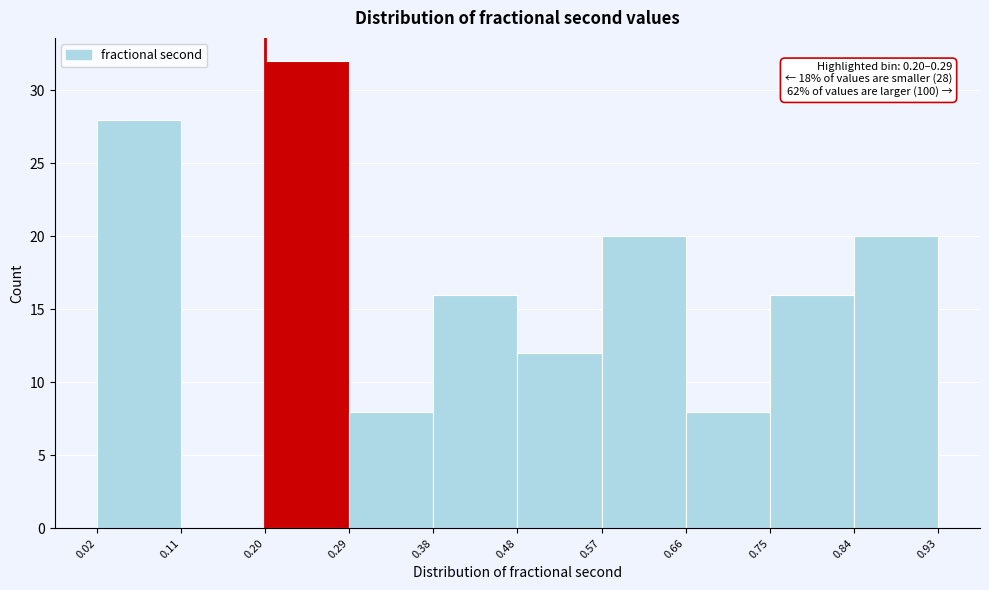

Over which range of the x-axis is the bar tallest?

0.20 to 0.29